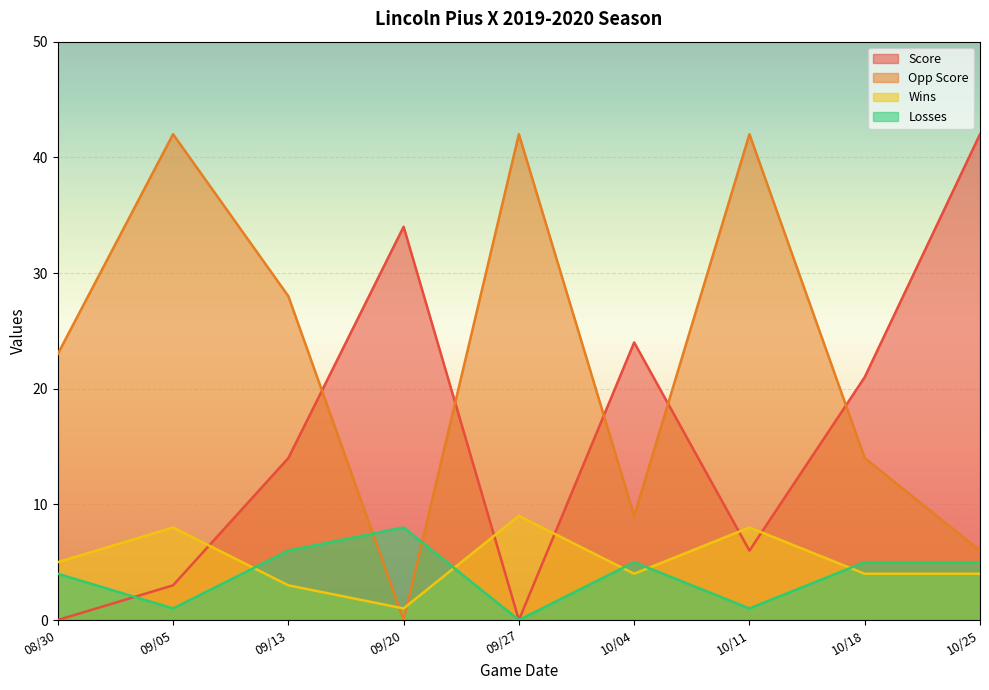

Which category has the highest value across all series?

10/25